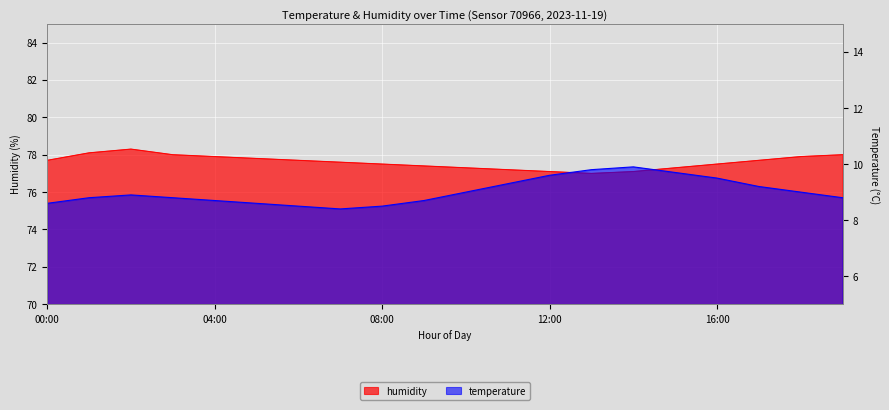

How many lines are shown in the chart?

2